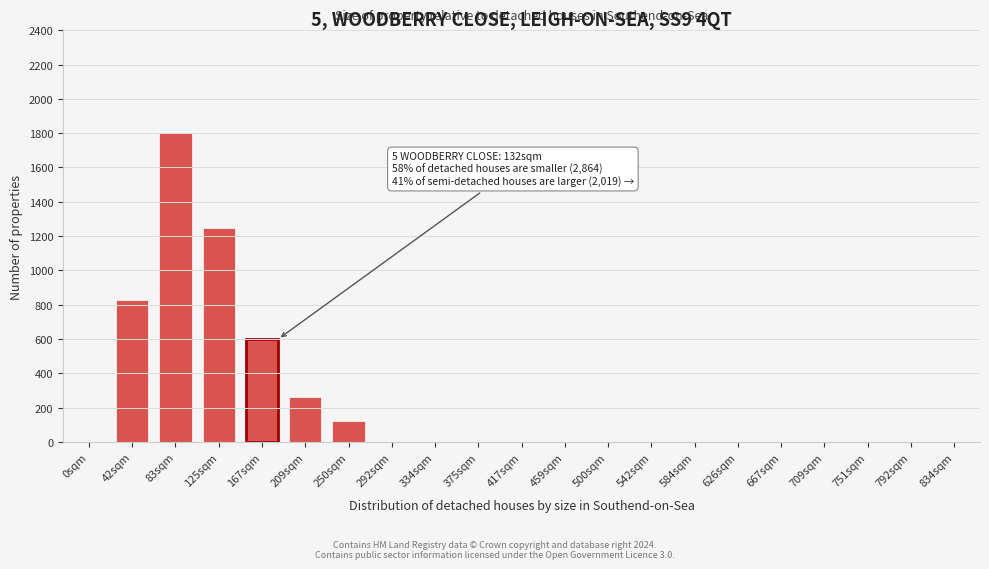

Reading left to right, list all the values displayed in this chart.

0sqm=0	42sqm=830	83sqm=1800	125sqm=1250	167sqm=600	209sqm=260	250sqm=120	292sqm=0	334sqm=0	375sqm=0	417sqm=0	459sqm=0	500sqm=0	542sqm=0	584sqm=0	626sqm=0	667sqm=0	709sqm=0	751sqm=0	792sqm=0	834sqm=0